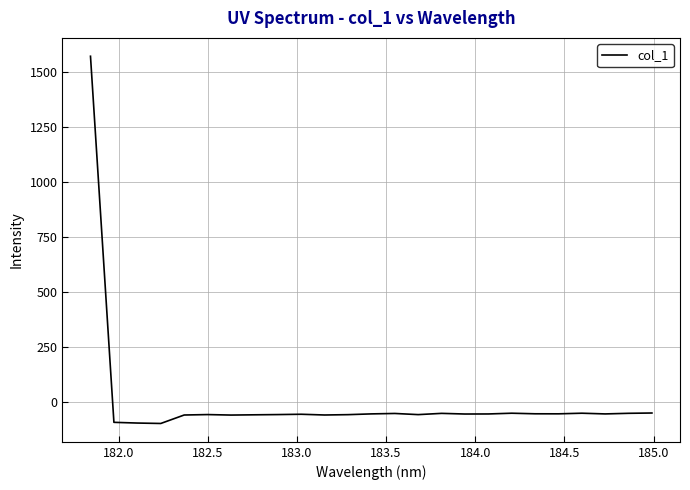

What is the difference between the maximum and minimum values?

1672.1